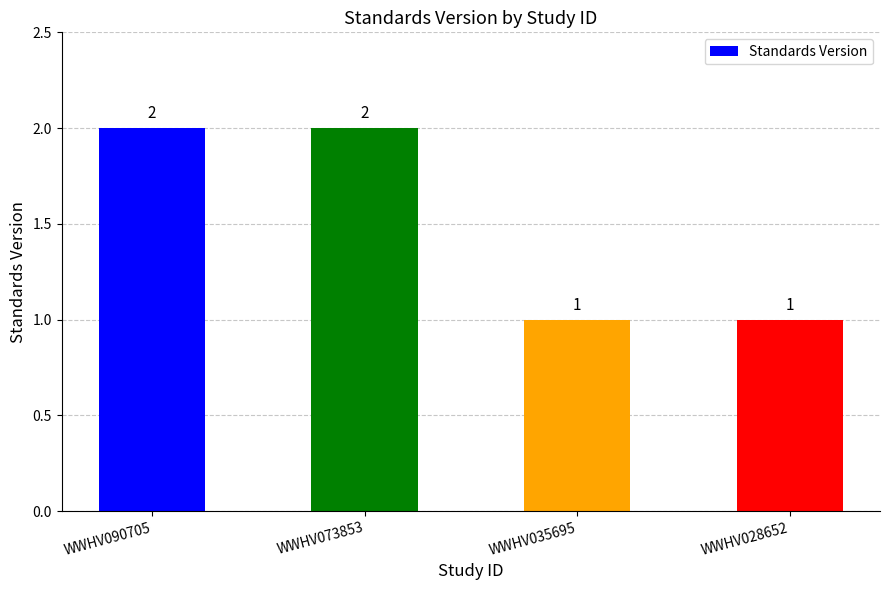

What is the minimum value shown in the chart?

1